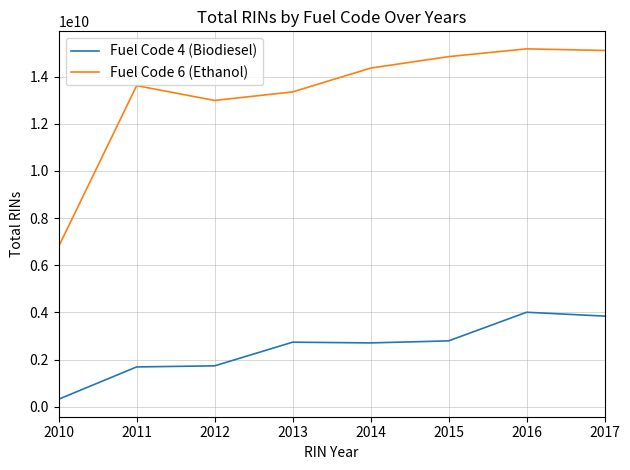

What is the maximum value shown in the chart?

15175366991